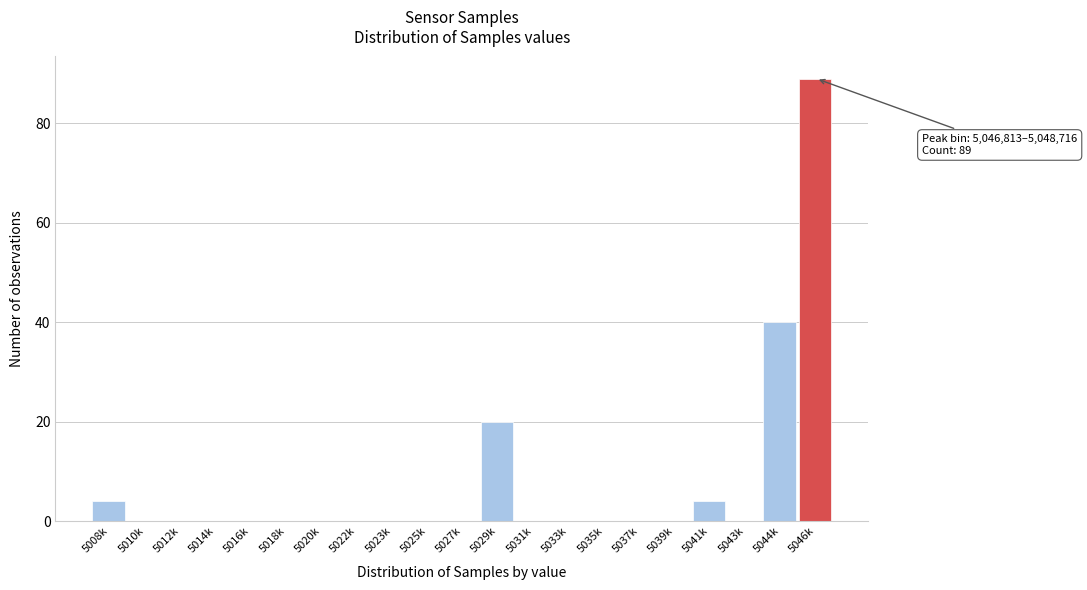

Reading left to right, list all the values displayed in this chart.

5008k=4	5010k=0	5012k=0	5014k=0	5016k=0	5018k=0	5020k=0	5022k=0	5023k=0	5025k=0	5027k=0	5029k=20	5031k=0	5033k=0	5035k=0	5037k=0	5039k=0	5041k=4	5043k=0	5044k=40	5046k=89